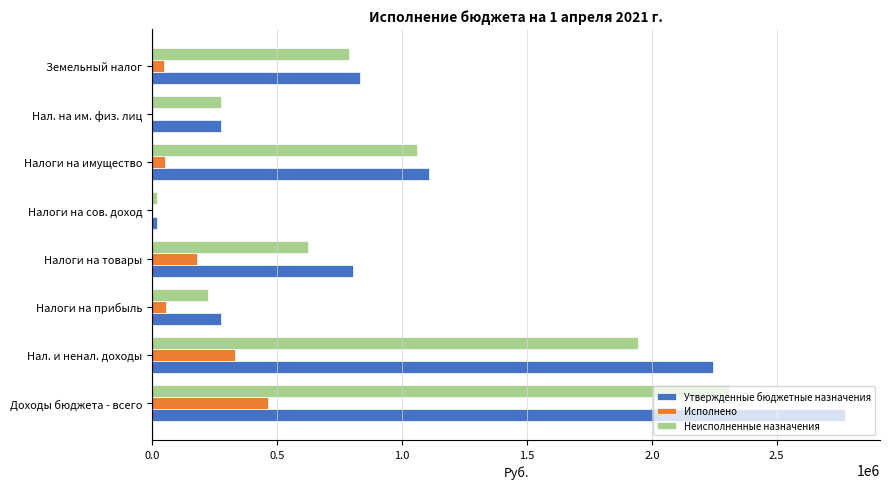

Which series changed the most between Налоги на сов. доход and Земельный налог?

Утвержденные бюджетные назначения